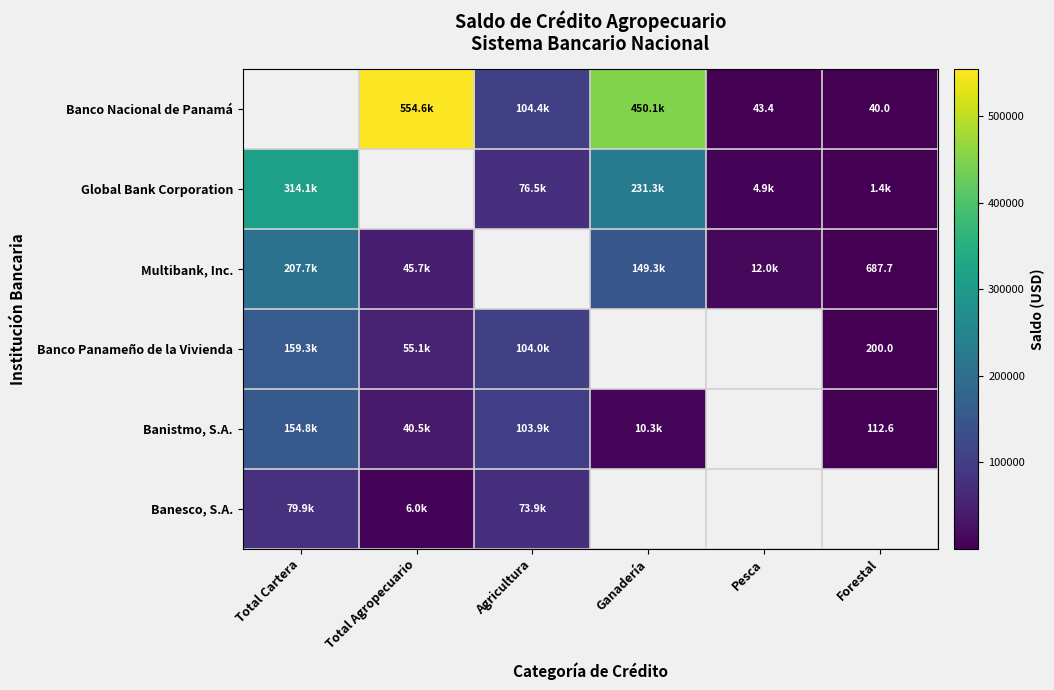

What is the difference between the maximum and minimum values in the Banco Panameño de la Vivienda series?

159148.4